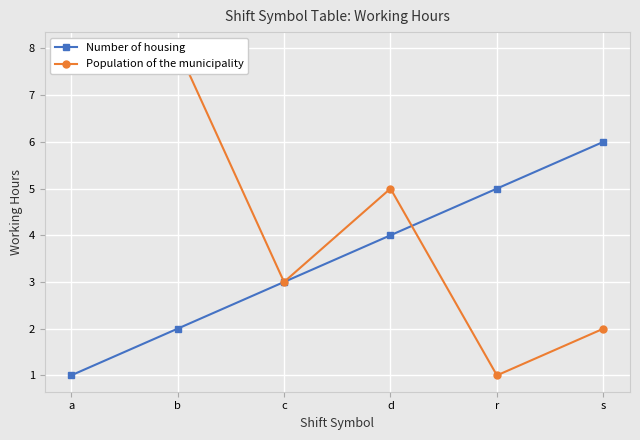

Is this an area chart (filled region under the line)?

No